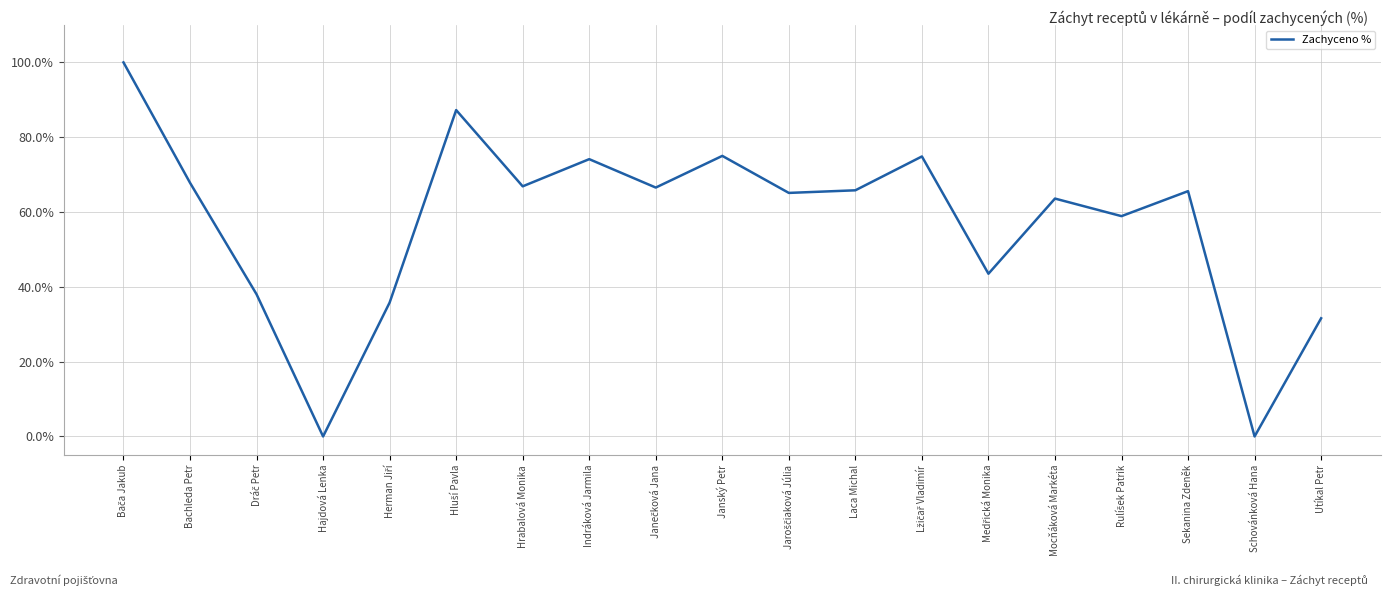

Reading right to left, what are all the values shown in this chart?

Utíkal Petr=0.3	Schovánková Hana=0.0	Sekanina Zdeněk=0.7	Rulíšek Patrik=0.6	Mocňáková Markéta=0.6	Medřická Monika=0.4	Lžičař Vladimír=0.7	Laca Michal=0.7	Jaroščiaková Júlia=0.7	Janský Petr=0.8	Janečková Jana=0.7	Indráková Jarmila=0.7	Hrabalová Monika=0.7	Hluší Pavla=0.9	Herman Jiří=0.4	Hajdová Lenka=0.0	Dráč Petr=0.4	Bachleda Petr=0.7	Bača Jakub=1.0